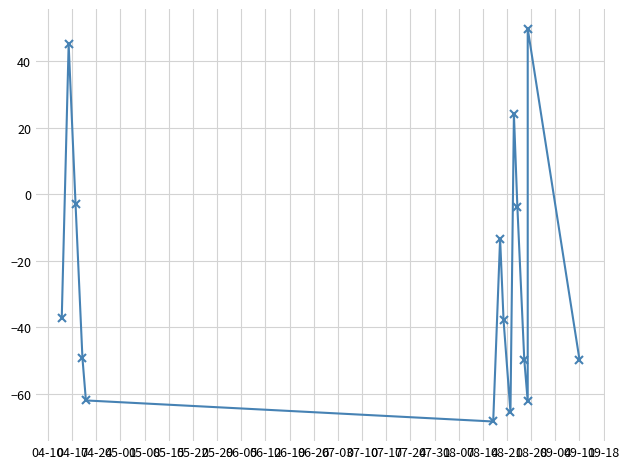

Which has a higher value, 07-10 or 07-17?

07-10